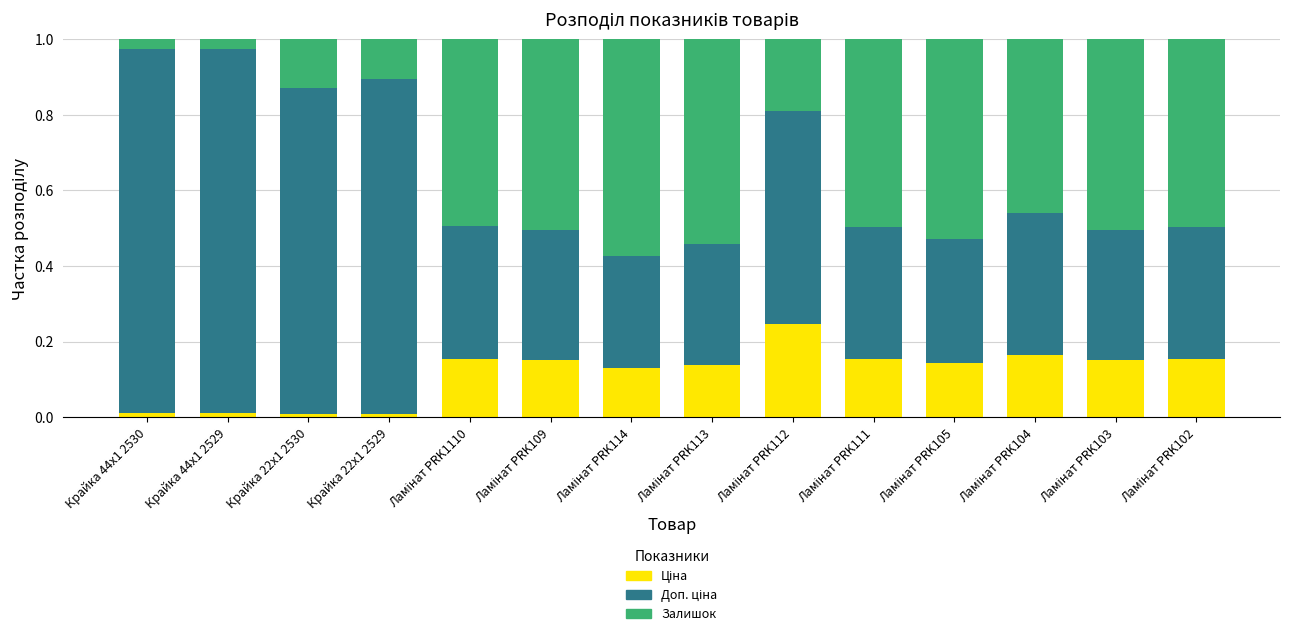

Which has a higher value, Ламінат PRK113 or Ламінат PRK104?

Ламінат PRK104